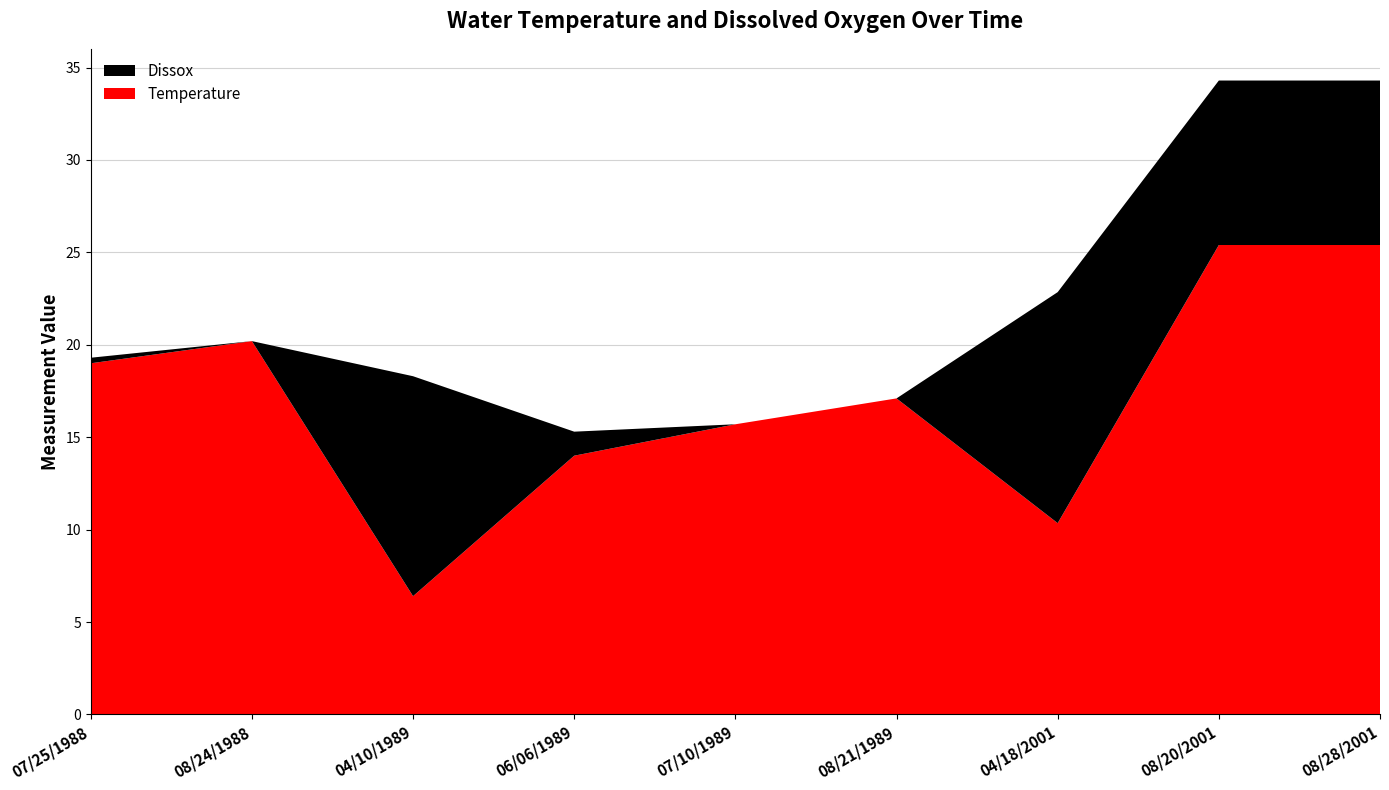

Reading right to left, transcribe all the data shown in this chart.

Temperature: 25.4	25.4	10.3	17.1	15.7	14.0	6.4	20.2	19.0
Dissox: 8.9	8.9	12.5	0.0	0.0	1.3	11.9	0.0	0.3